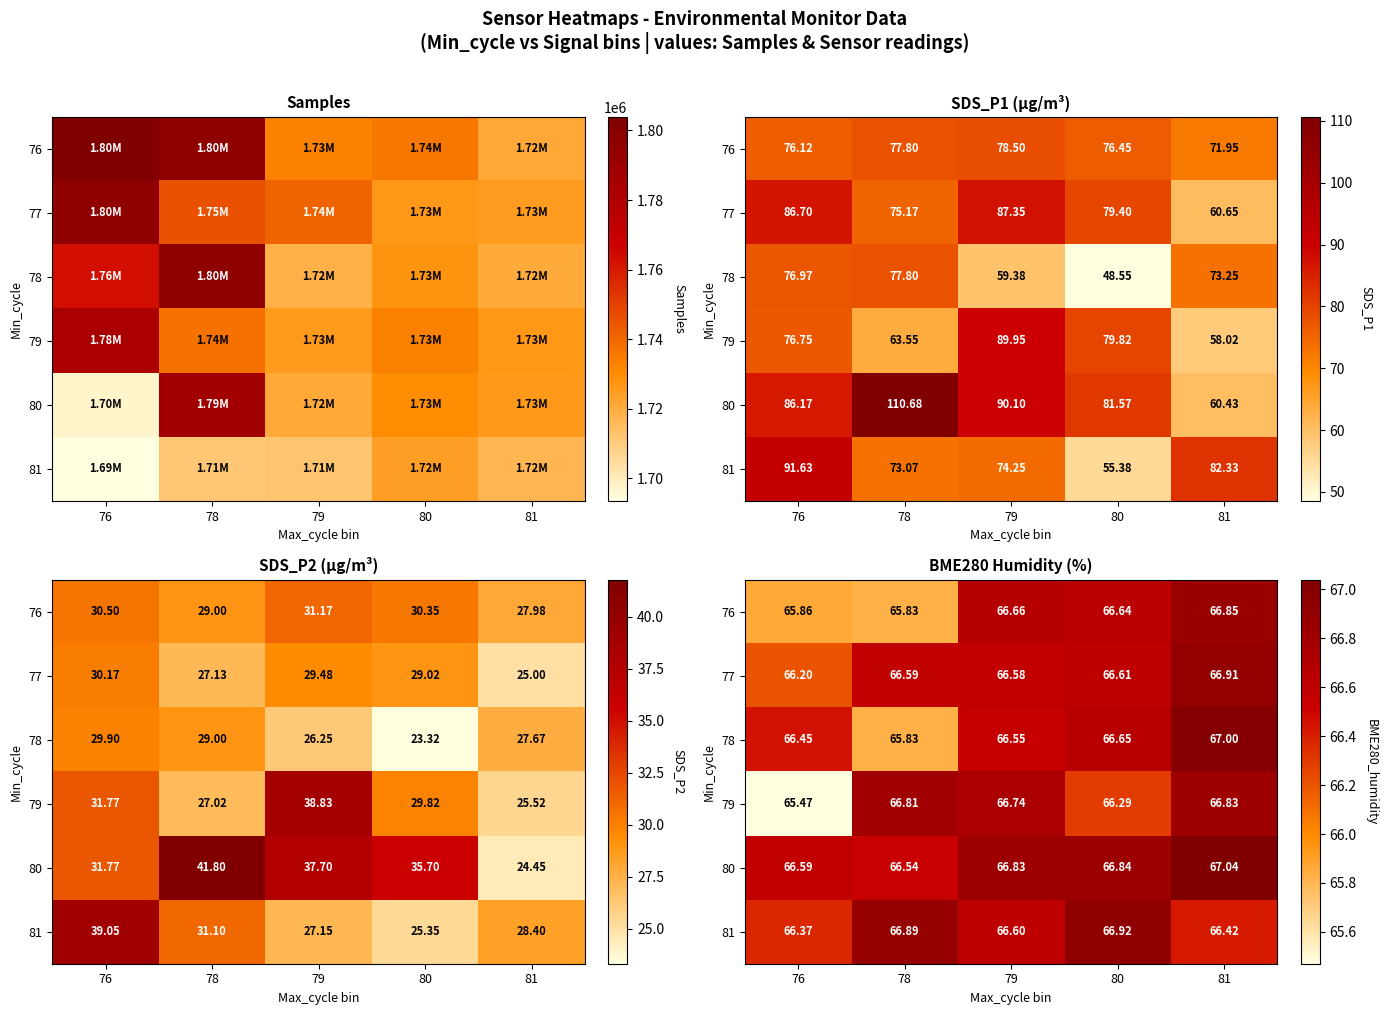

Which category has the lowest value across all series?

76